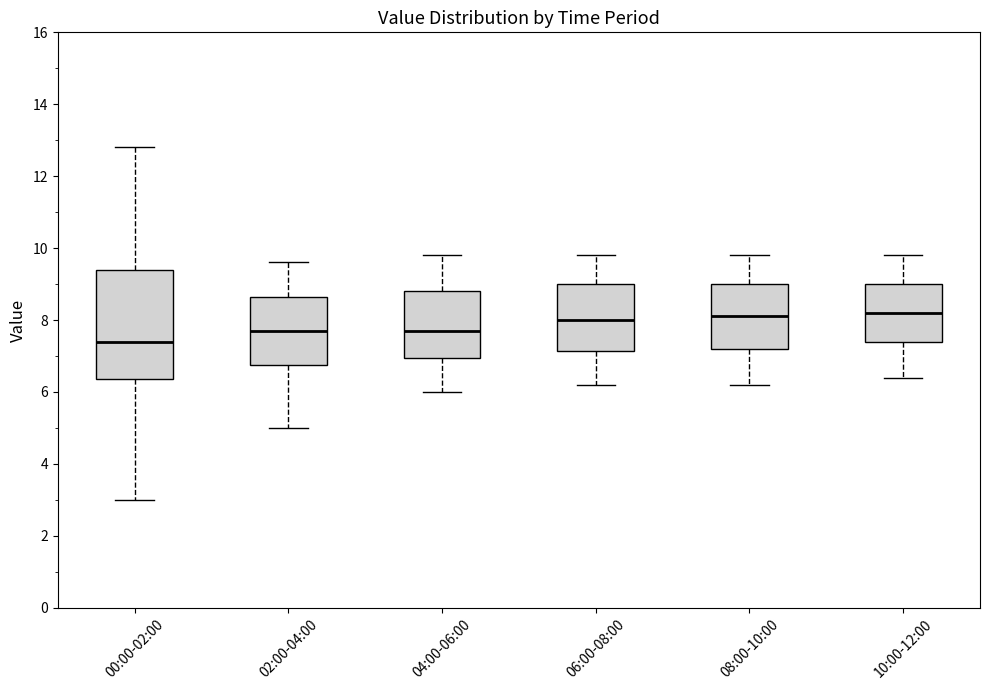

Reading left to right, read every box against the y-axis: the position of its median line, the range the box covers, and the ends of its whiskers. The values are not printed on the chart, so give them approximately, as read against the axis.

00:00-02:00: median 7.4, box 6.4 to 9.4, whiskers 3.0 to 12.8
02:00-04:00: median 7.8, box 6.8 to 8.6, whiskers 5.0 to 9.6
04:00-06:00: median 7.8, box 7.0 to 8.8, whiskers 6.0 to 9.8
06:00-08:00: median 8.0, box 7.2 to 9.0, whiskers 6.2 to 9.8
08:00-10:00: median 8.2, box 7.2 to 9.0, whiskers 6.2 to 9.8
10:00-12:00: median 8.2, box 7.4 to 9.0, whiskers 6.4 to 9.8